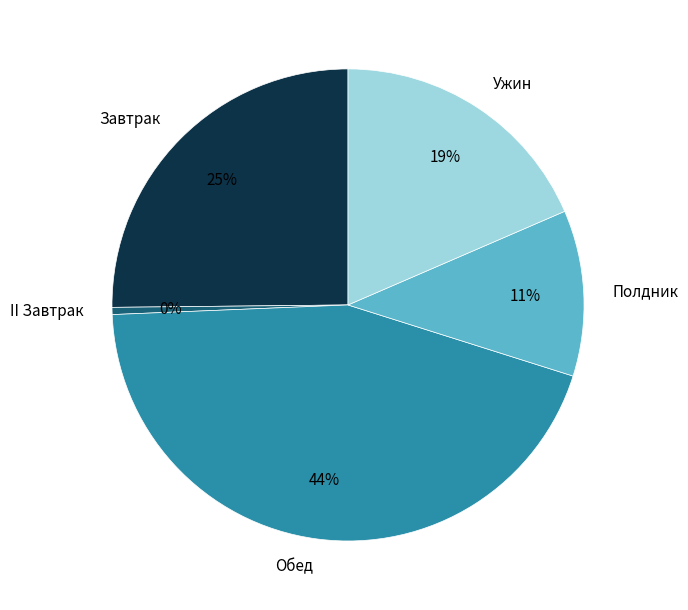

To the nearest percent, what is the combined percentage of Ужин and Полдник?

30%